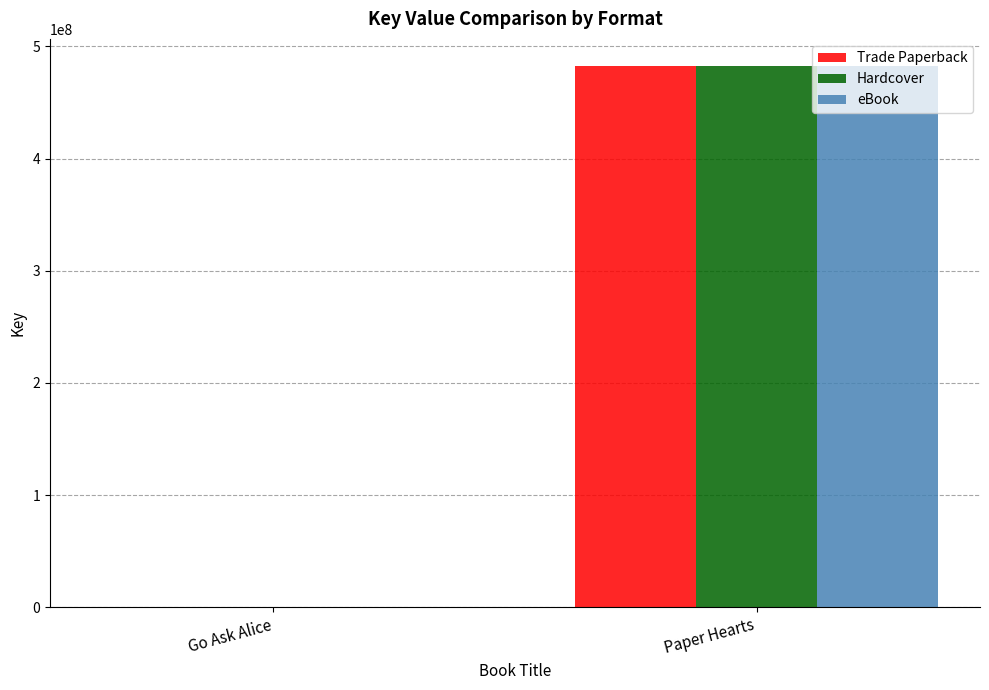

What is the highest value of the Hardcover series?

482483790